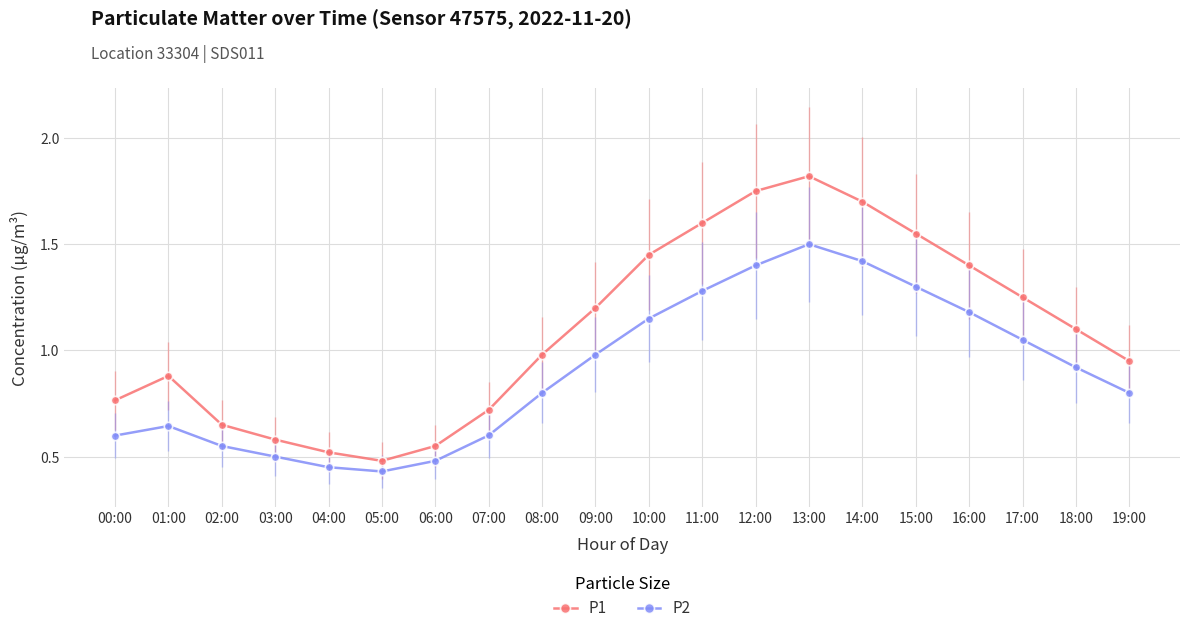

The P1 series shows 0.6 at 06:00. True or false?

True